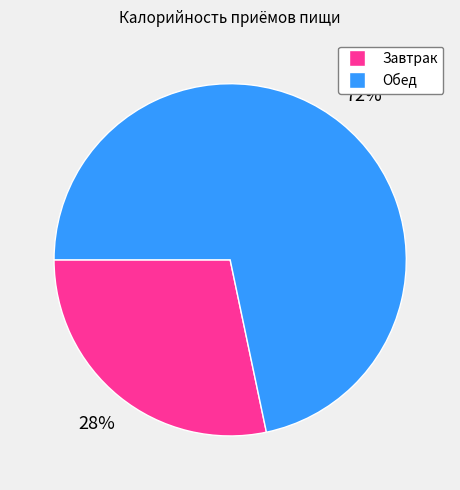

Approximately how many times larger is the value at Завтрак compared to Обед?

0.4